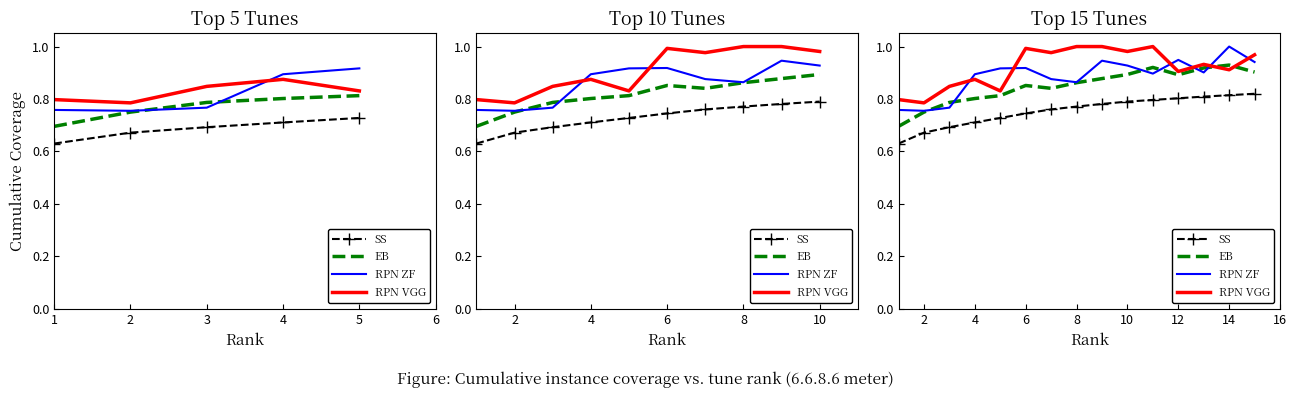

List the series in order of their overall mean, highest first.

RPN VGG, RPN ZF, EB, SS